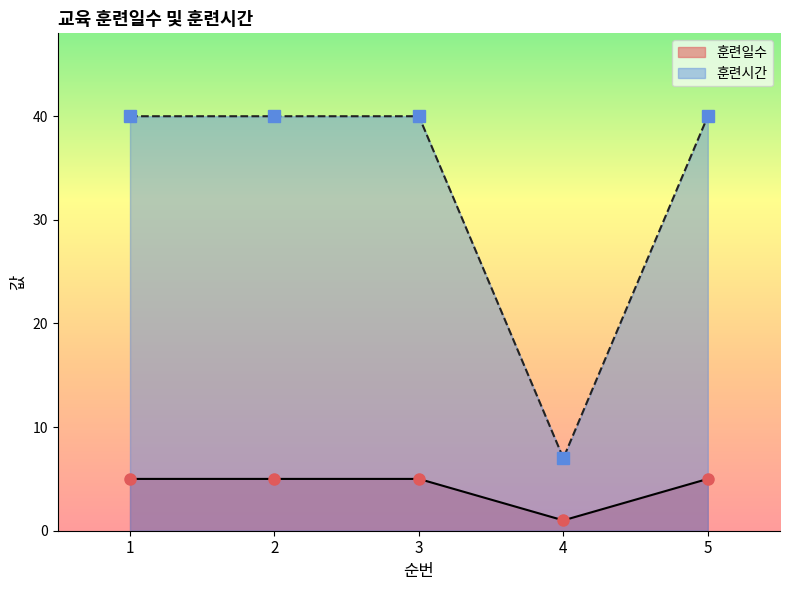

The value of 훈련일수 at 3 is 8. True or false?

False